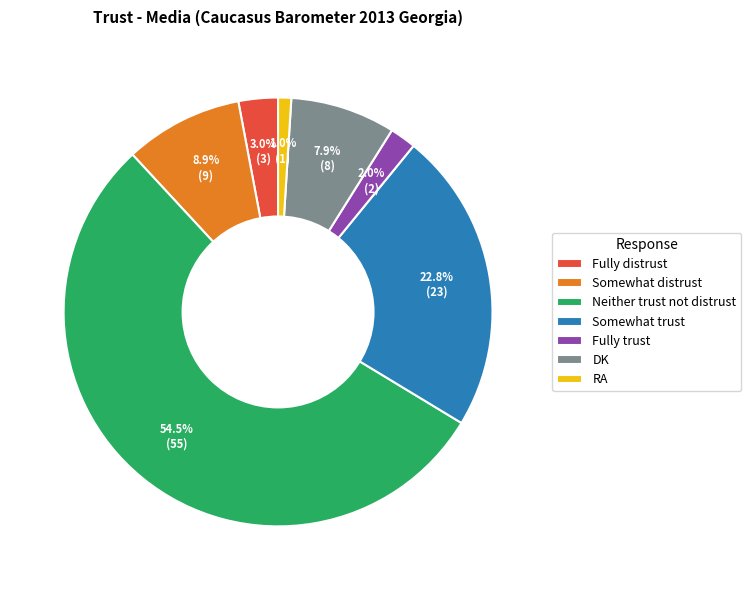

How many segments does this pie chart have?

7